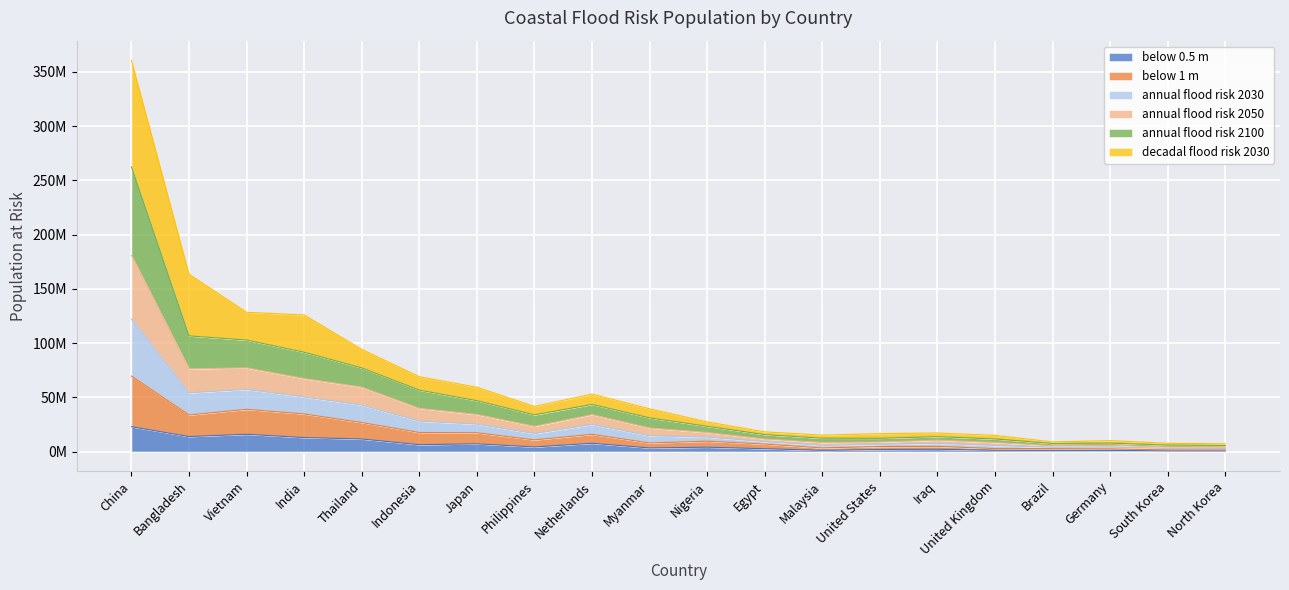

The value of at_risk_annual_2050 at Thailand is 133210255. True or false?

False